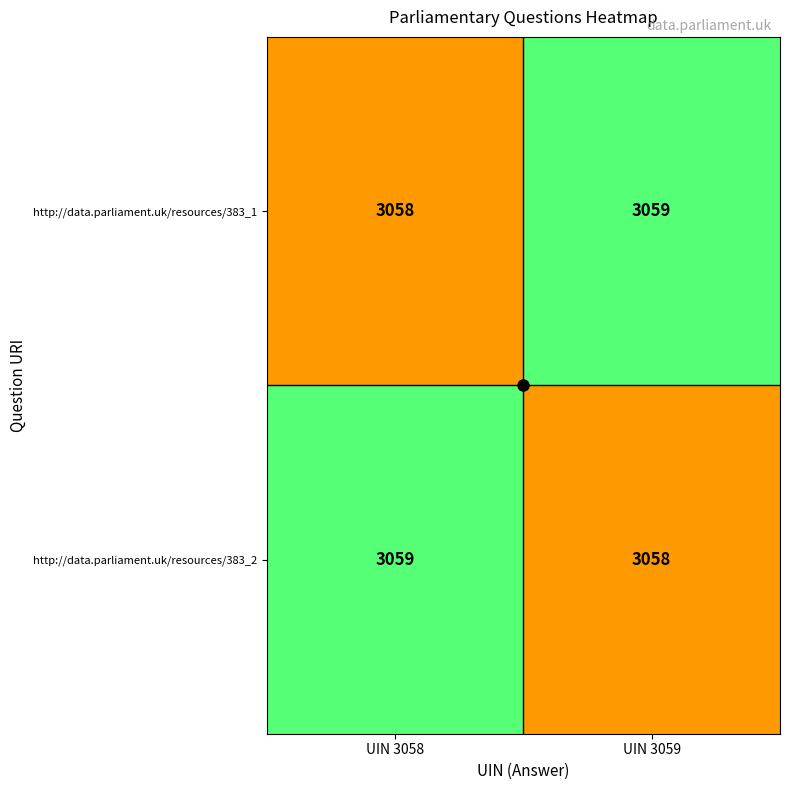

At how many categories does at least one series exceed 3058?

2